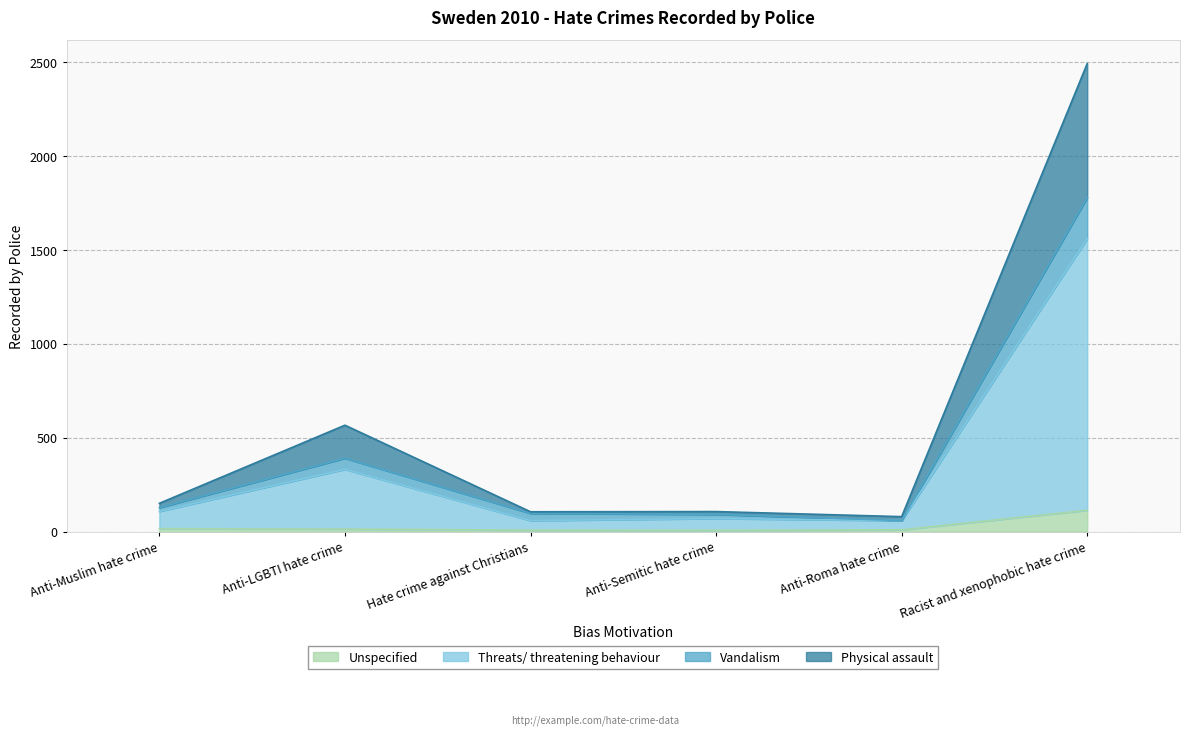

What are all the series names shown in the legend?

Unspecified, Threats/ threatening behaviour, Vandalism, Physical assault